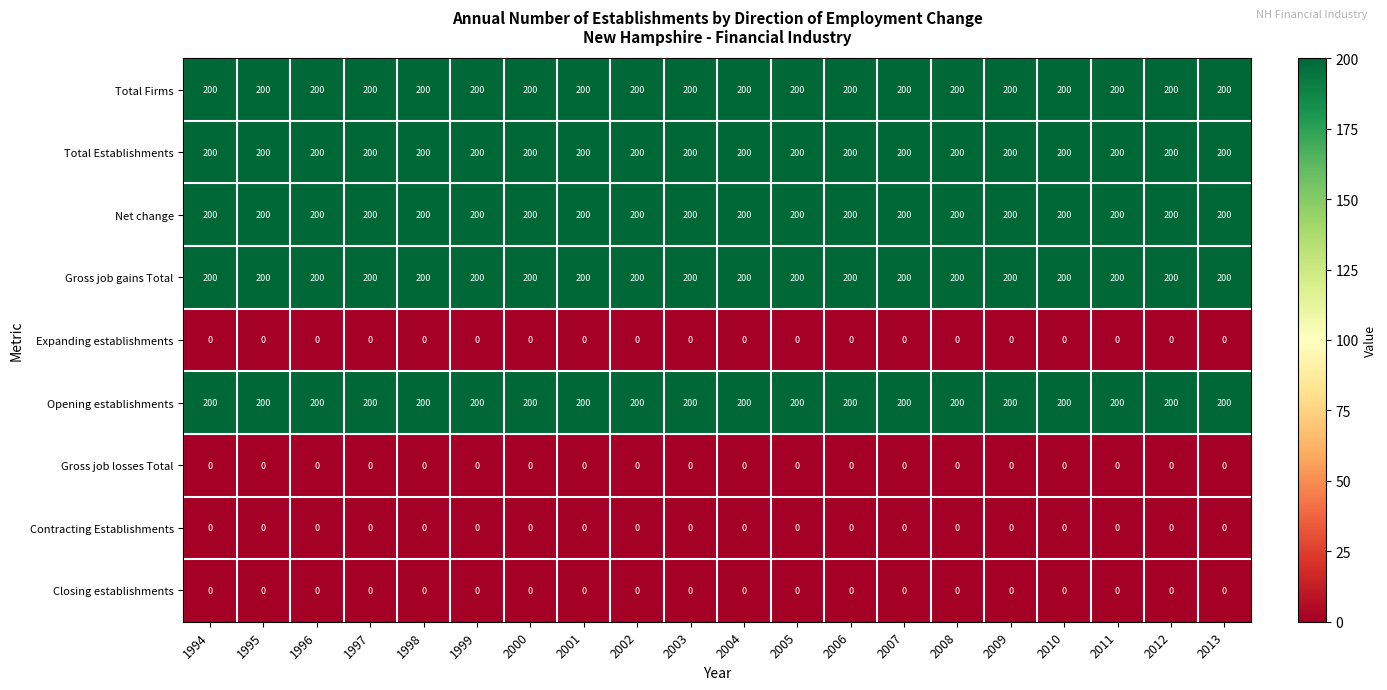

What is the total value across all series at 2013?

1000